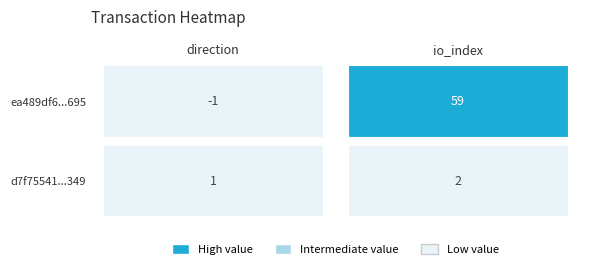

Which series changed the most between 0 and 1?

ea489df6862ddf50d9c7684eb498e385904c695